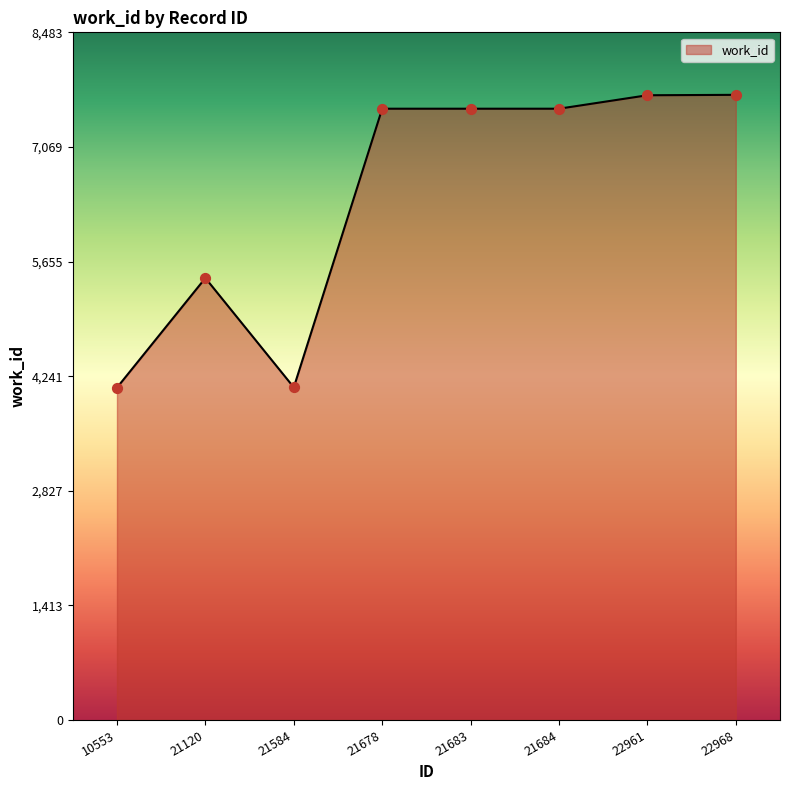

What is the change in value from 21678 to 22961?

+166